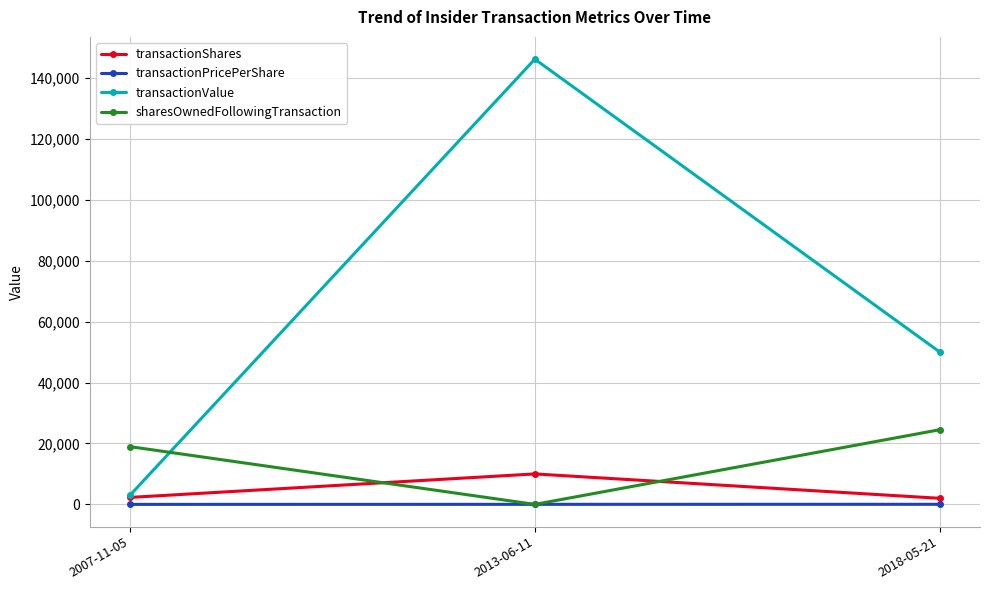

At how many categories does at least one series exceed 75440?

1